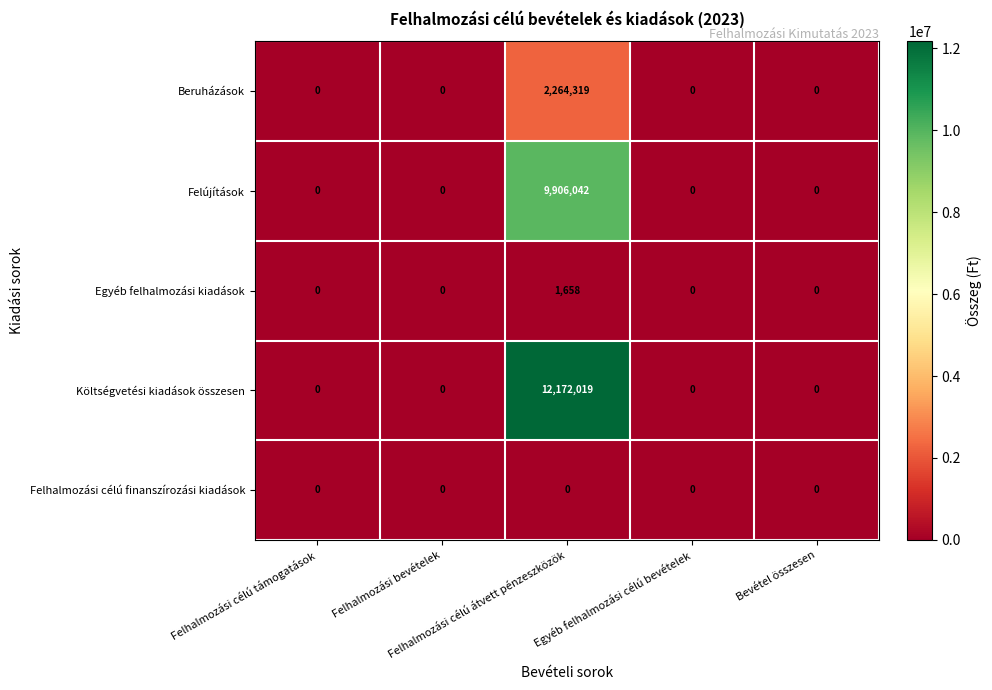

What is the average value of the Felújítások series?

1981208